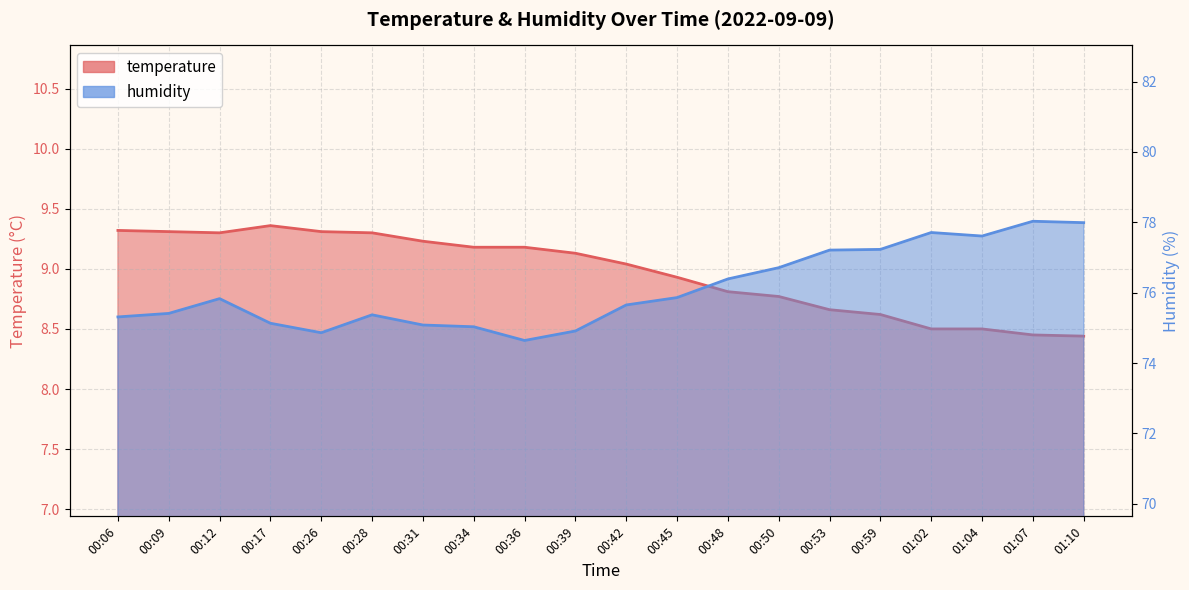

How many interior local valleys does the temperature series have?

1